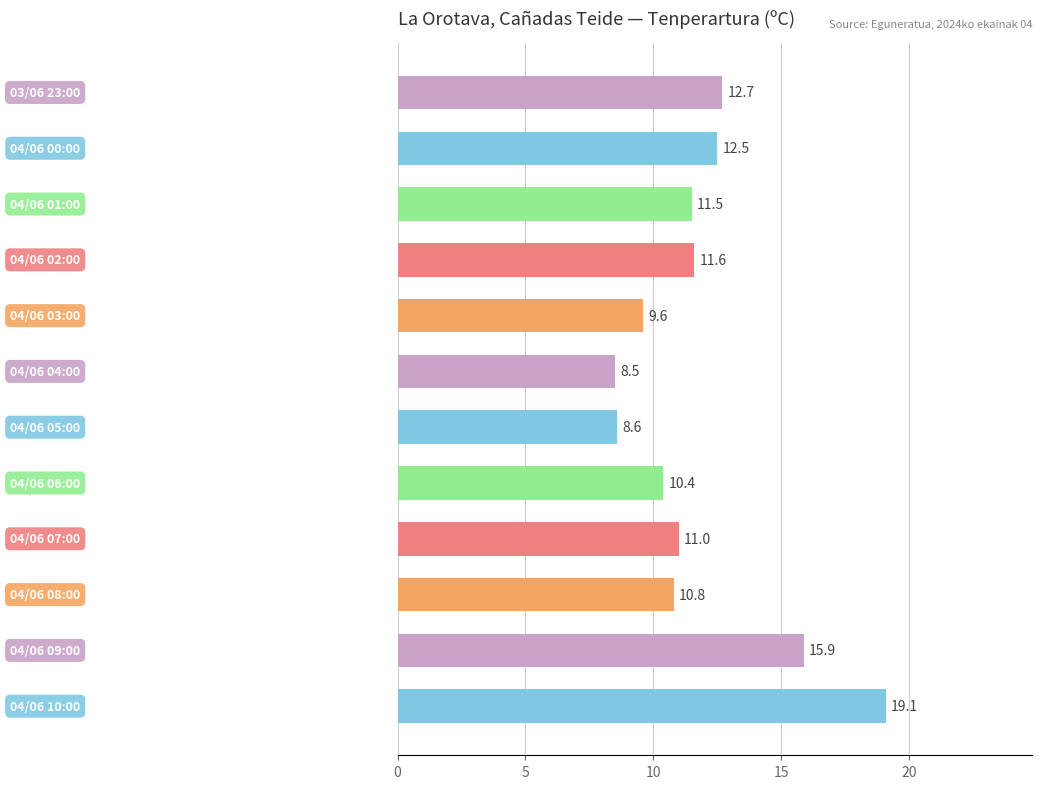

What is the maximum value shown in the chart?

19.1